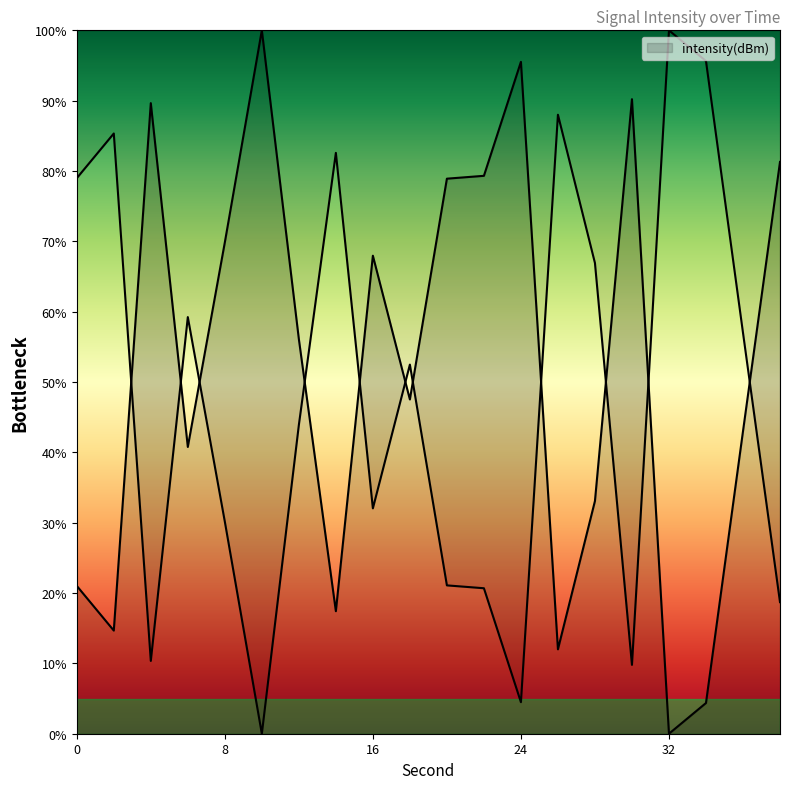

What is the maximum value shown in the chart?

100.0